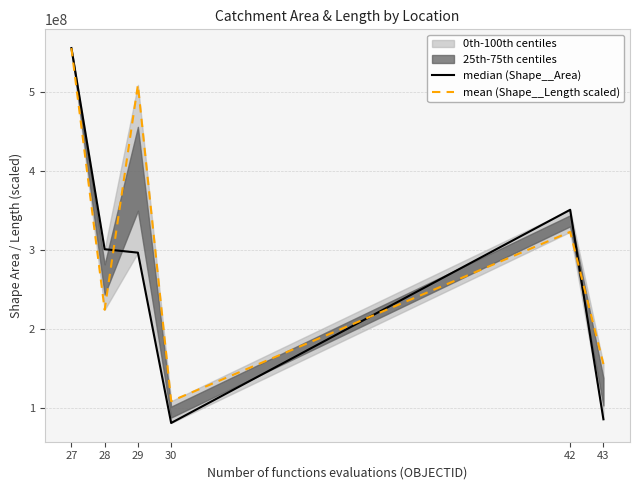

Where is the first local maximum for mean (Shape__Length scaled)?

29